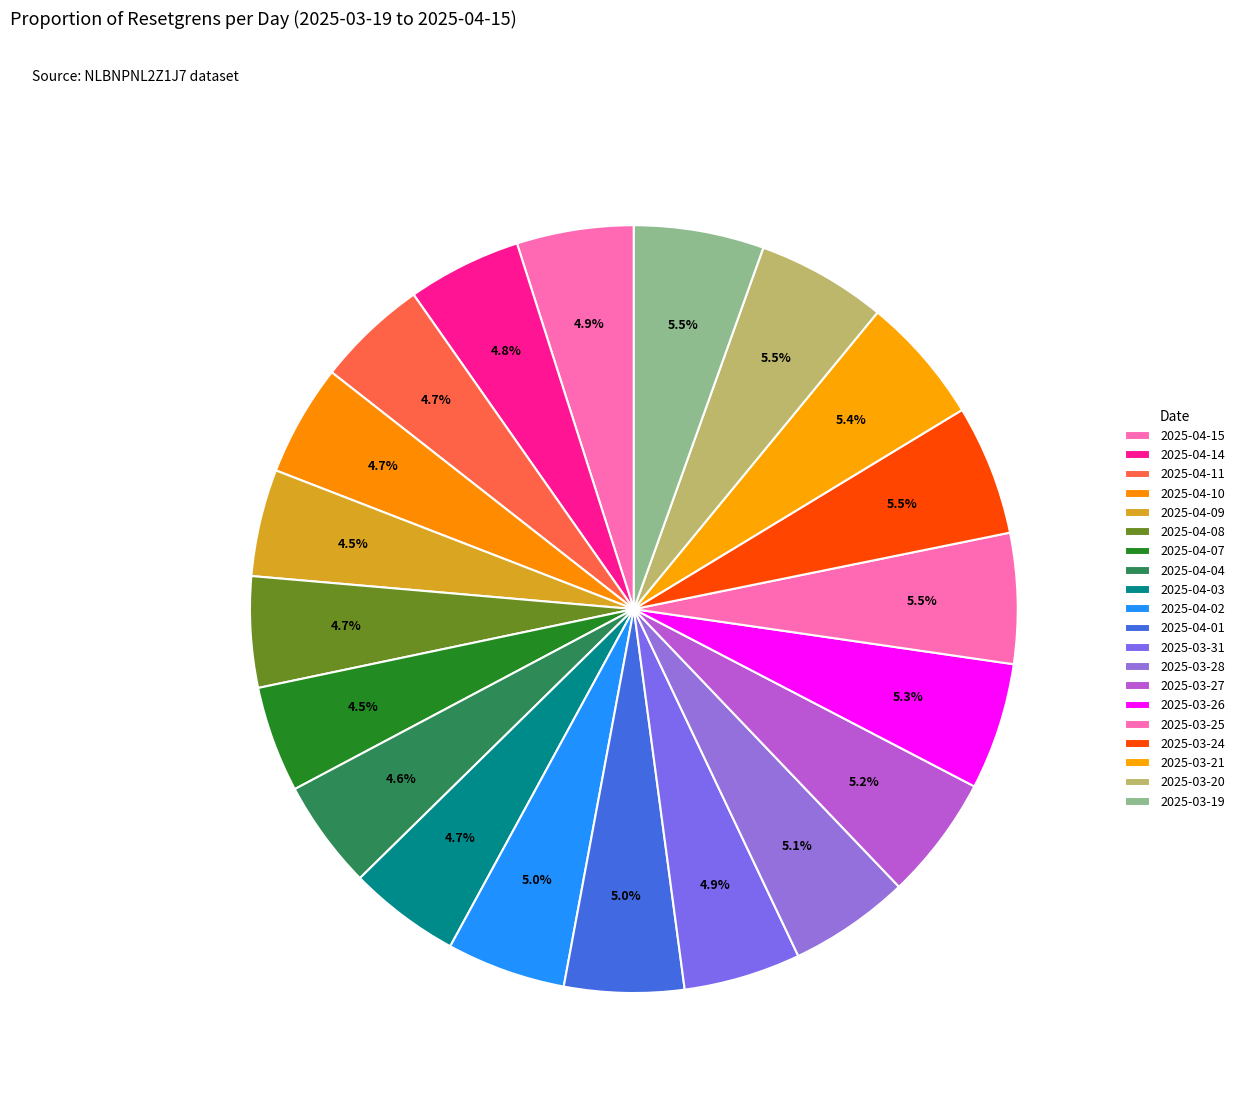

How much of the chart is everything except 2025-04-11?

95.3%